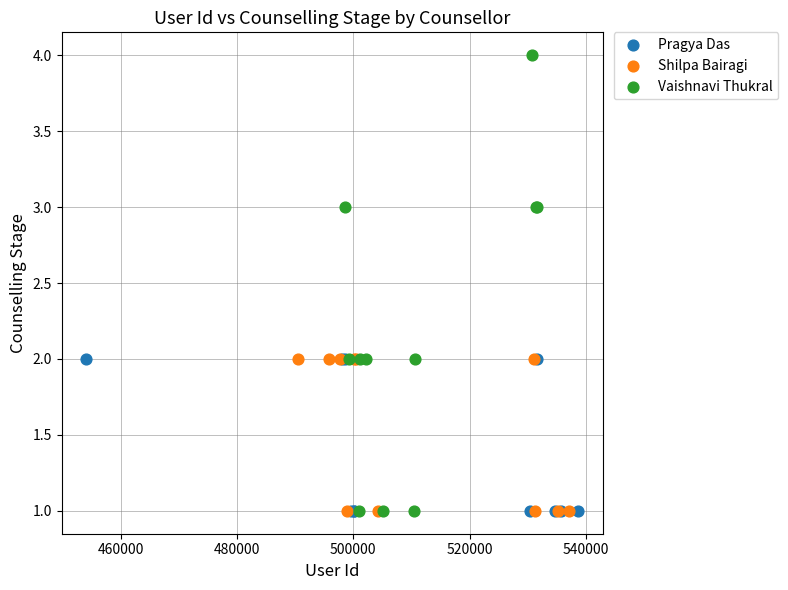

Which series reaches the maximum Y coordinate?

Vaishnavi Thukral